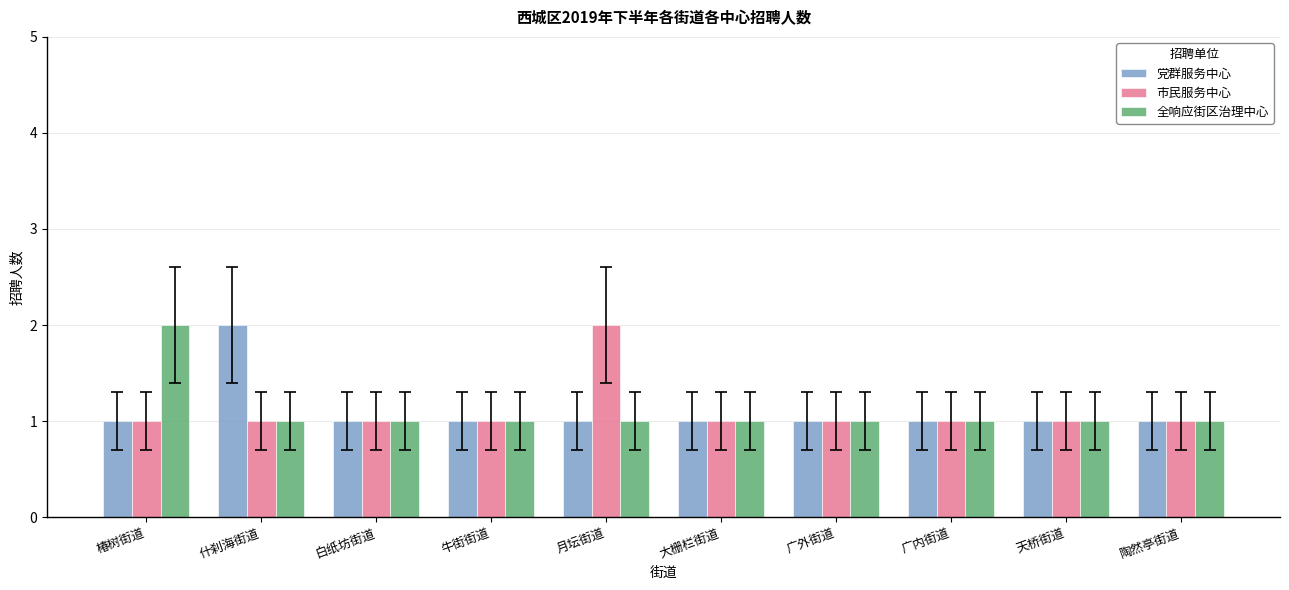

How many series are shown in this chart?

3